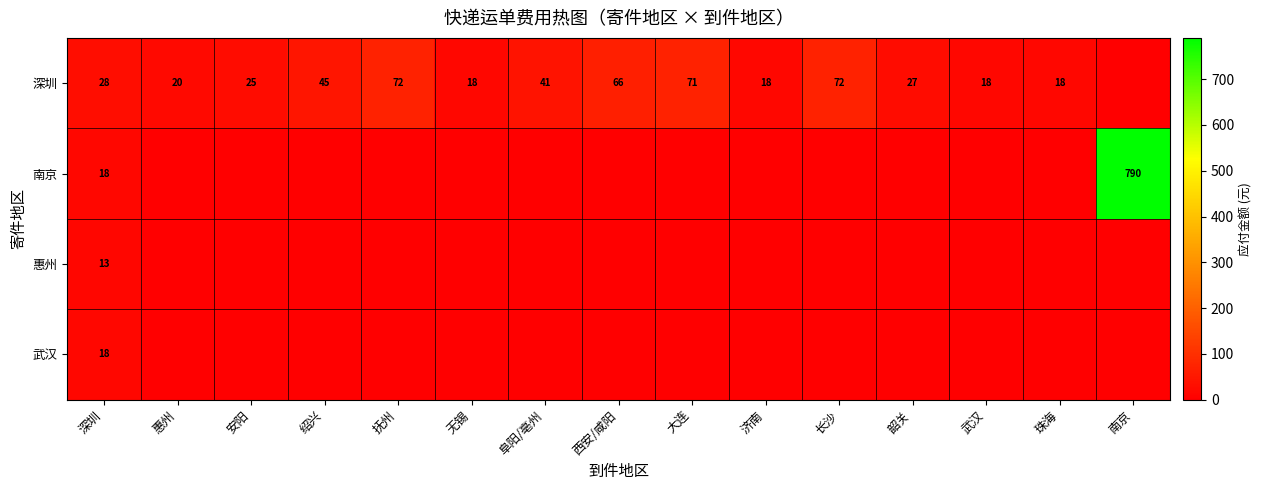

The 南京 series shows 790 at 南京. True or false?

True